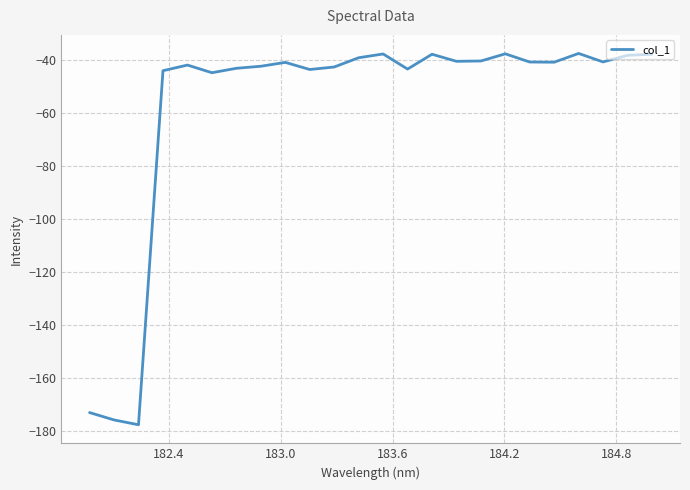

What is the greatest value displayed?

-37.6